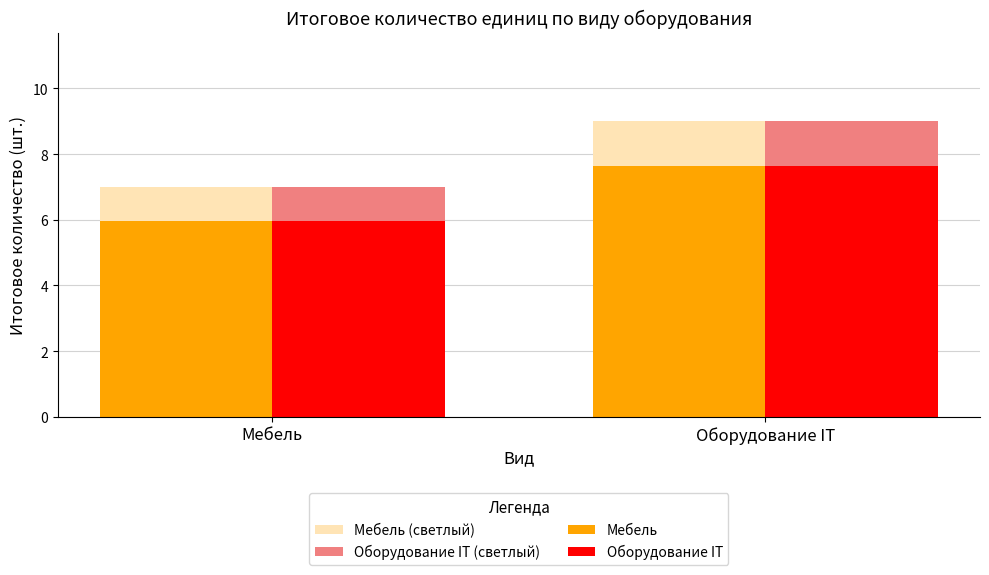

What is the sum of all Оборудование IT values?

13.6